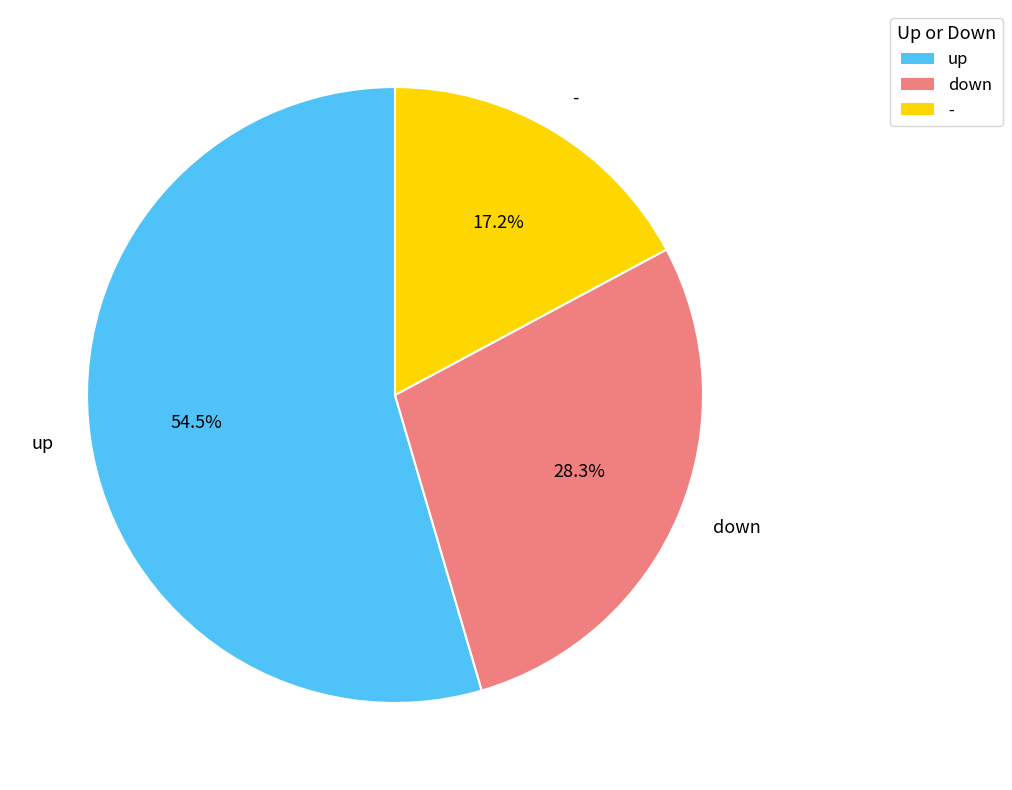

Is up the majority of the pie?

Yes